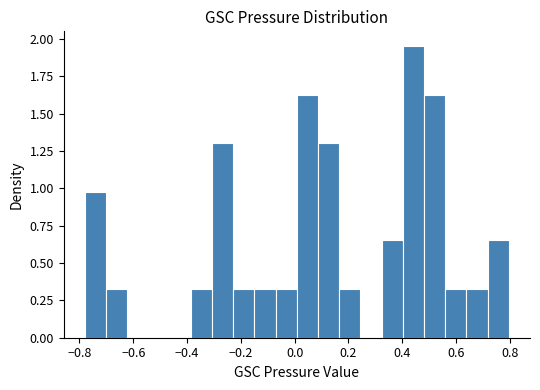

Around what value on the x-axis is the tallest bar? Give the approximate position of its centre, as read against the axis.

0.44